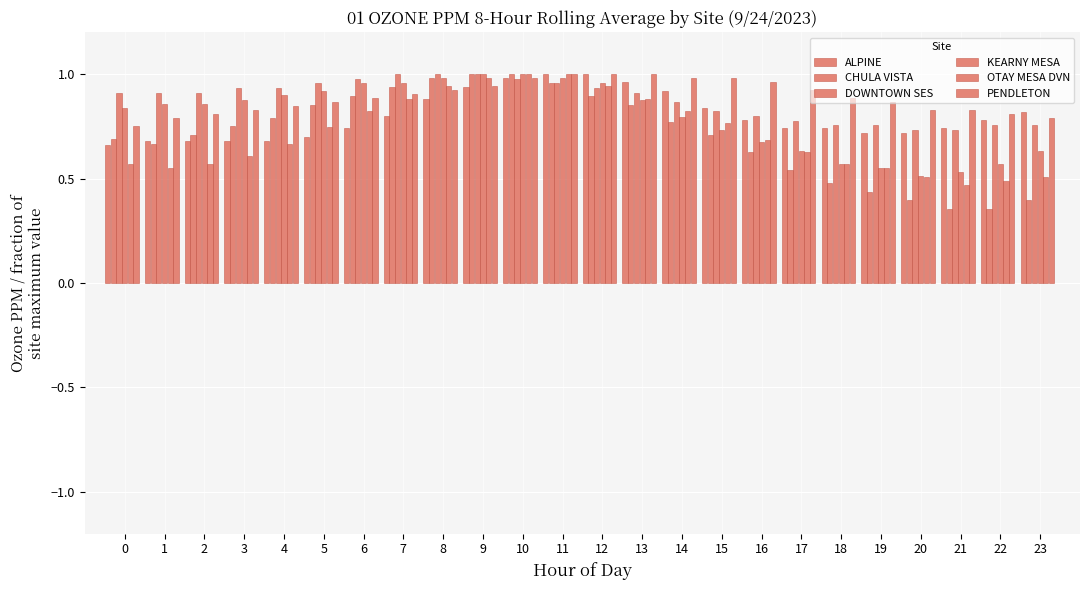

What is the value of the OTAY MESA DVN bar at the 18th from the left?

0.6